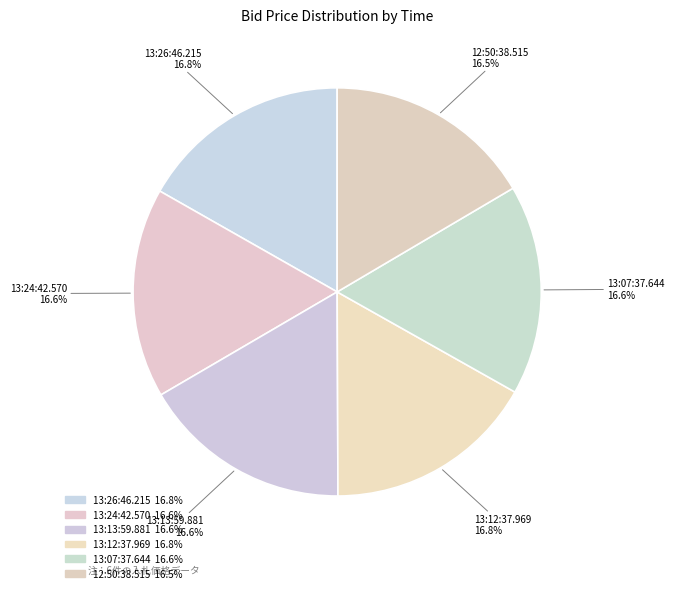

What percentage is NOT represented by 12:50:38.515?

83.5%